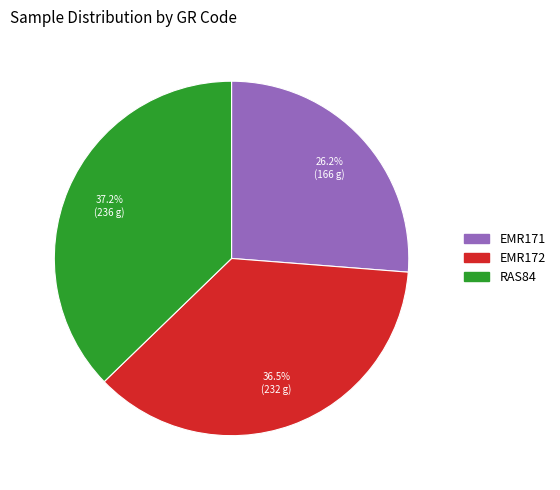

Rank the categories by value from lowest to highest.

EMR171, EMR172, RAS84